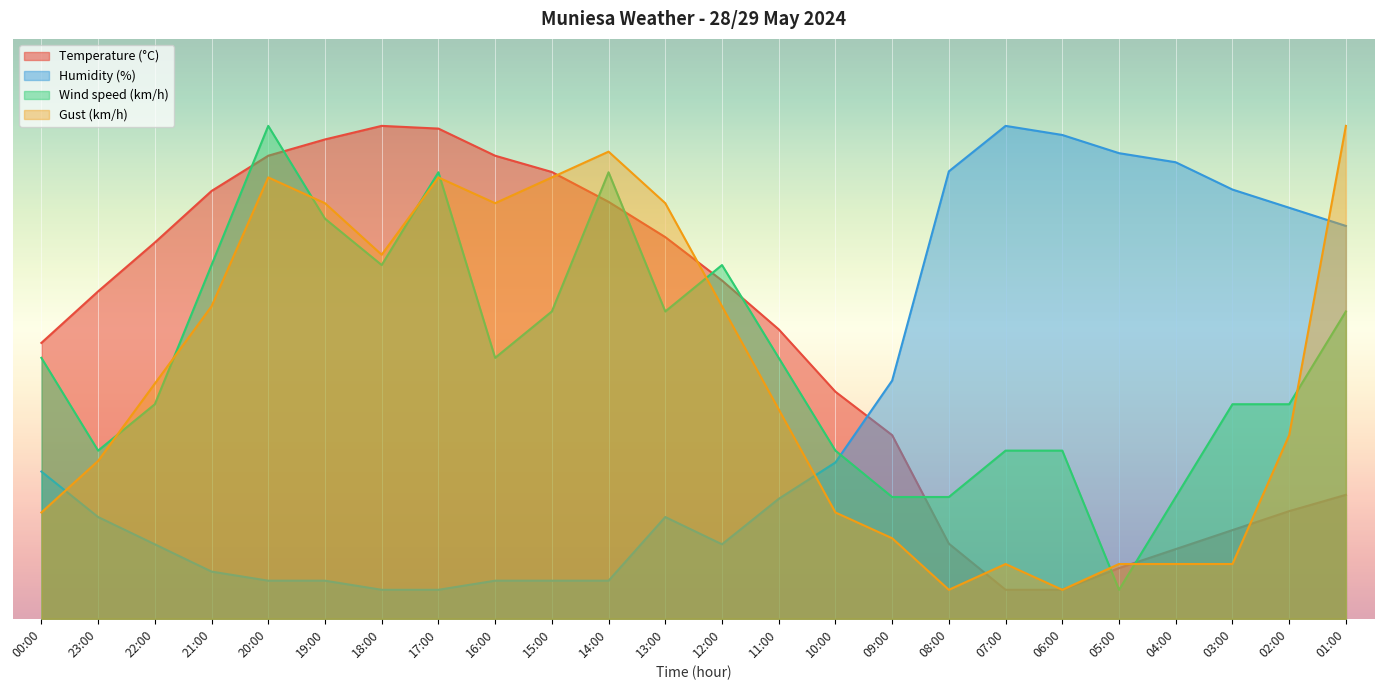

Is the value of Gust (km/h) at 23:00 greater than the value of Humidity (%) at 02:00?

No